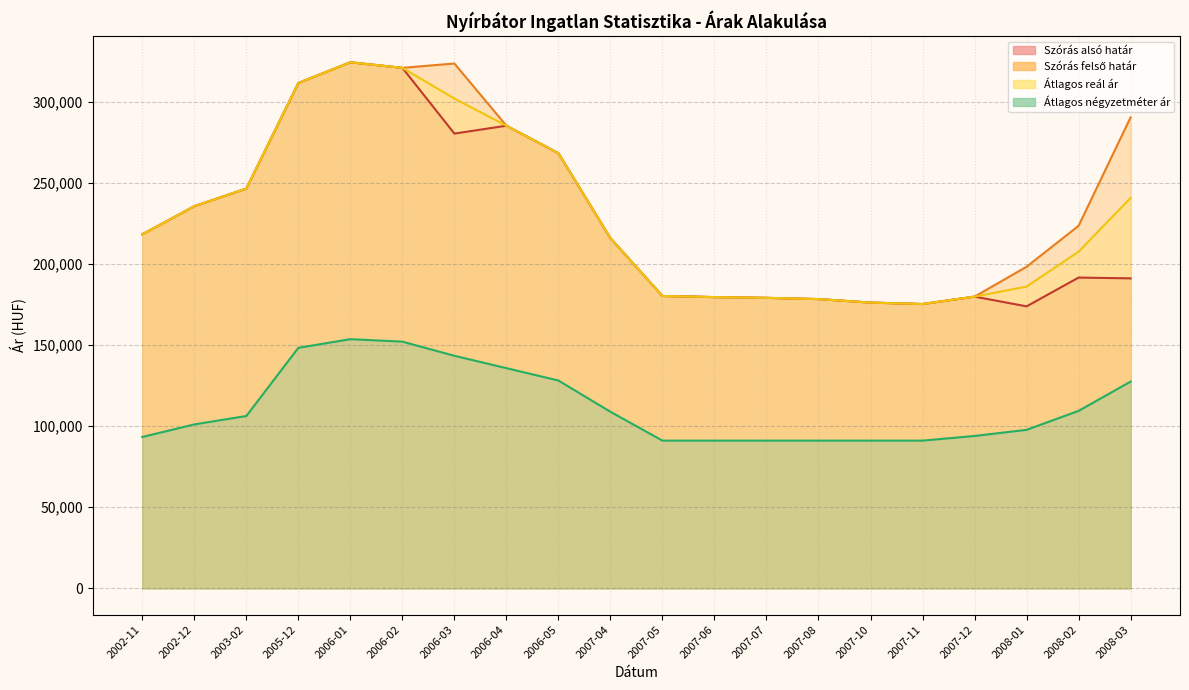

Is the value of Szórás felső határ at 2006-04 greater than the value of Szórás alsó határ at 2006-01?

No